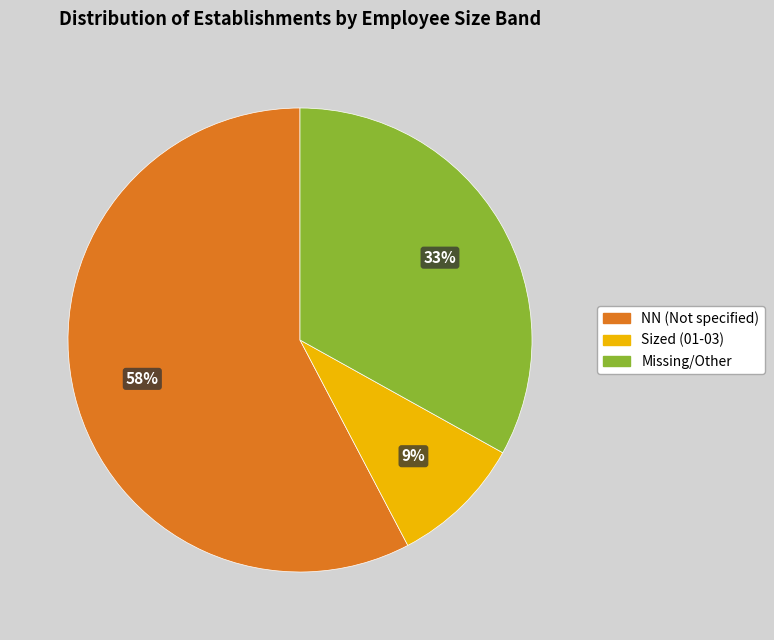

Which category has the biggest portion of the pie?

NN (Not specified)